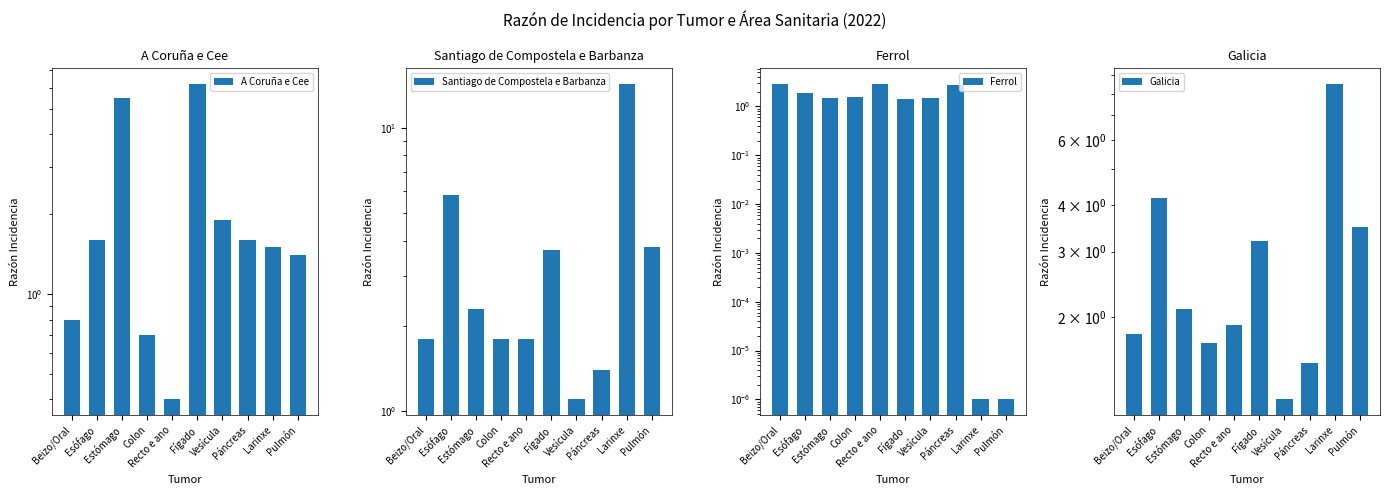

What is the difference between the Ferrol values at Beizo/Oral and Fígado?

1.5